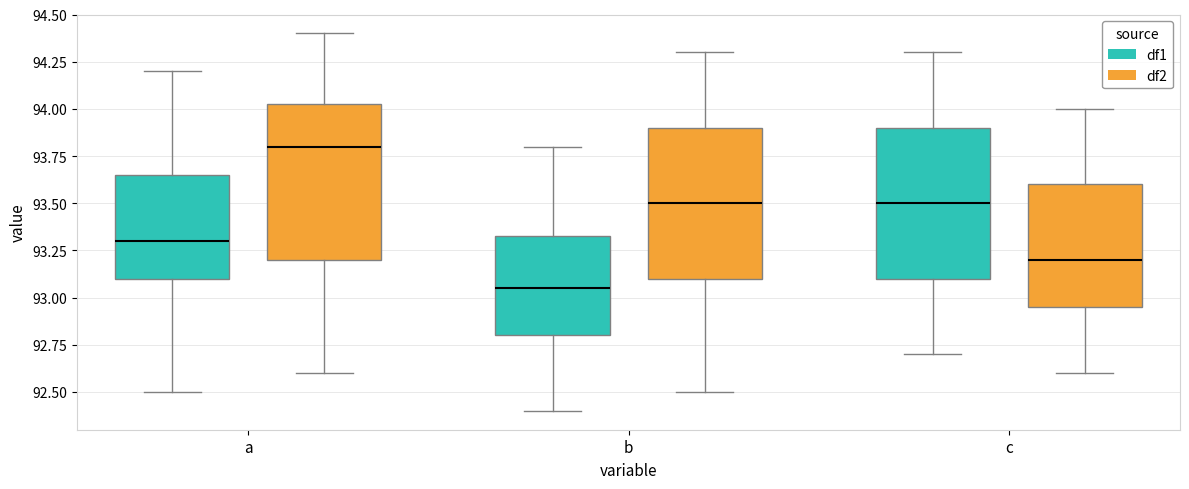

Which box's median line is the lowest?

b (df1)